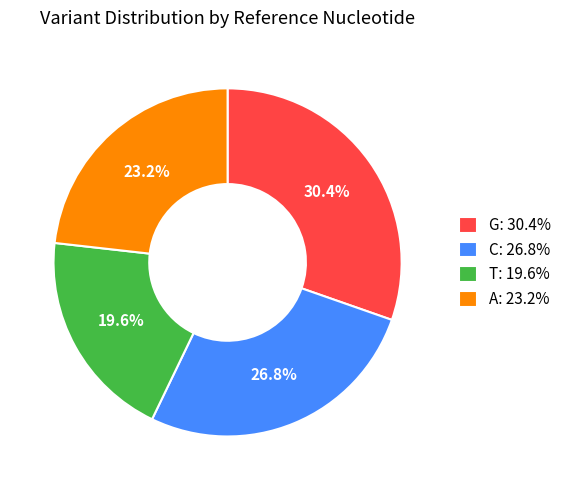

How many slices are in this pie chart?

4